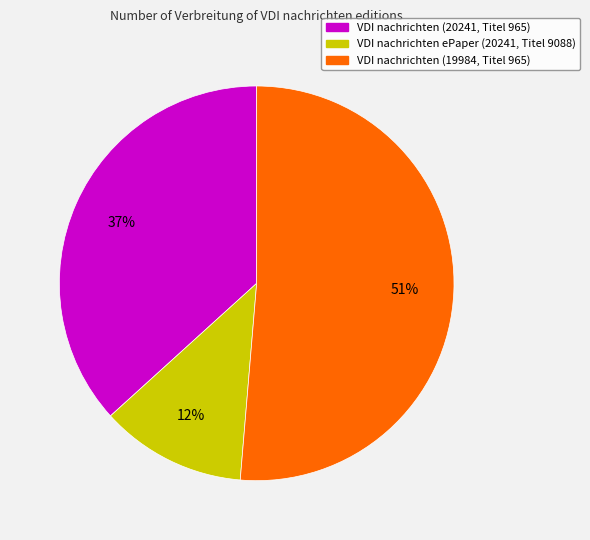

Which slice is the largest?

VDI nachrichten (19984, Titel 965)